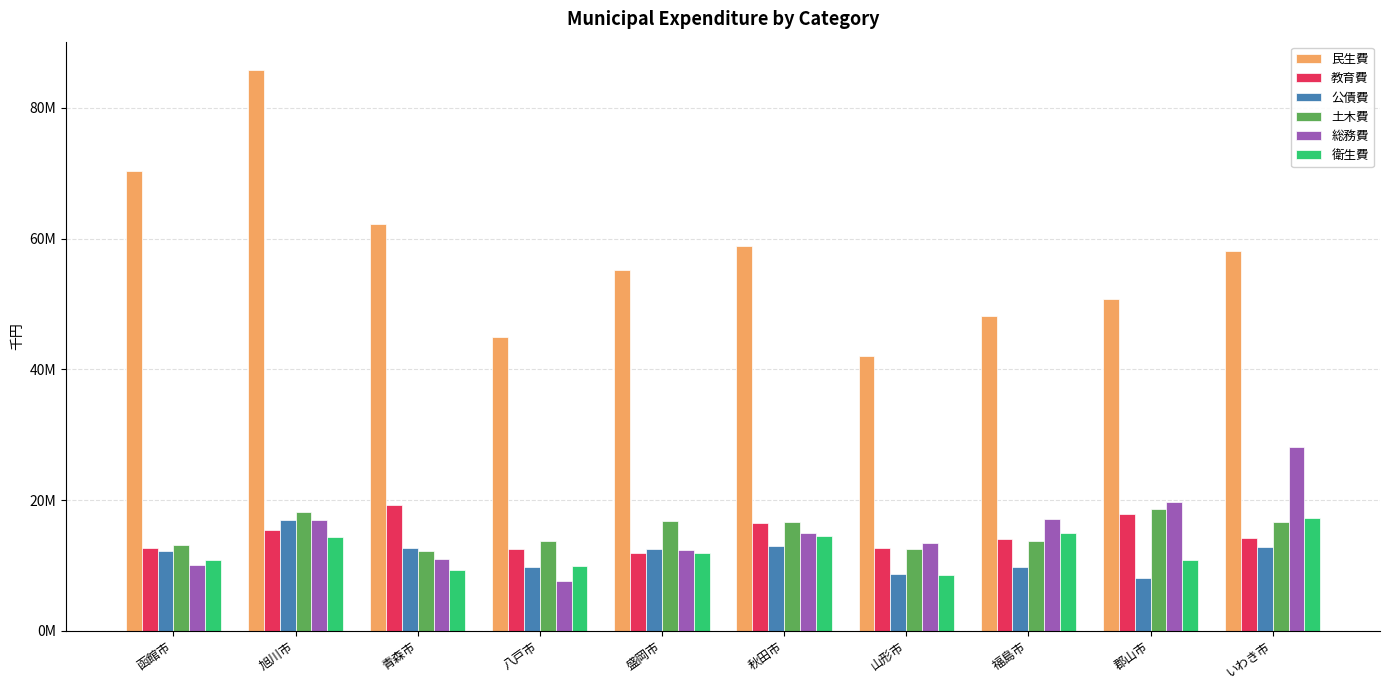

What are all the series names shown in the legend?

民生費, 教育費, 公債費, 土木費, 総務費, 衛生費